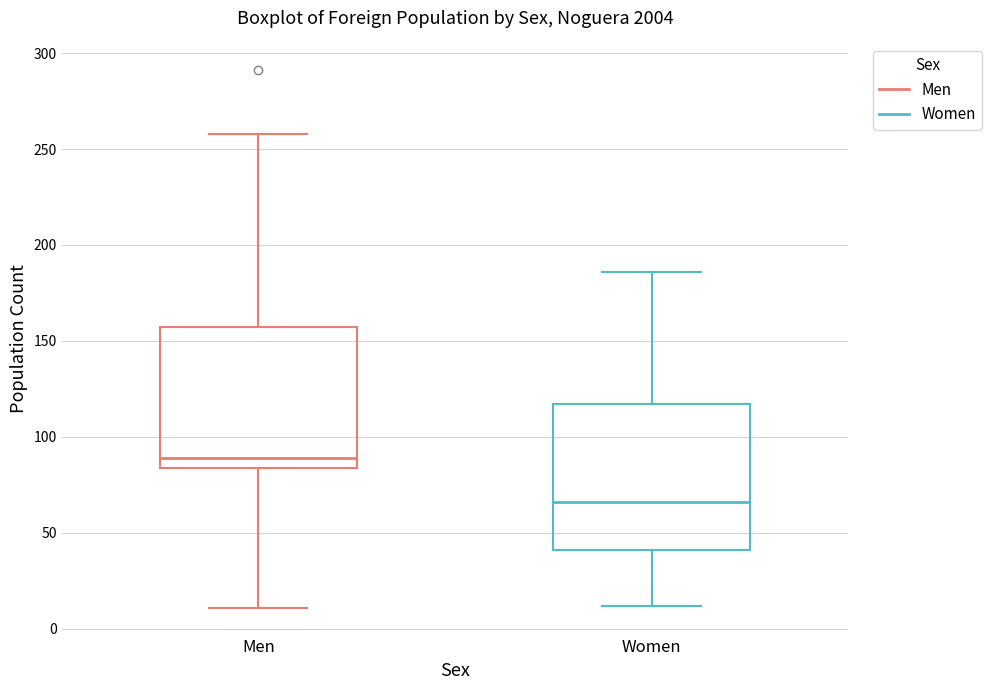

Where is the upper edge of the box for Women on the y-axis? The values are not printed on the chart, so give them approximately, as read against the axis.

115